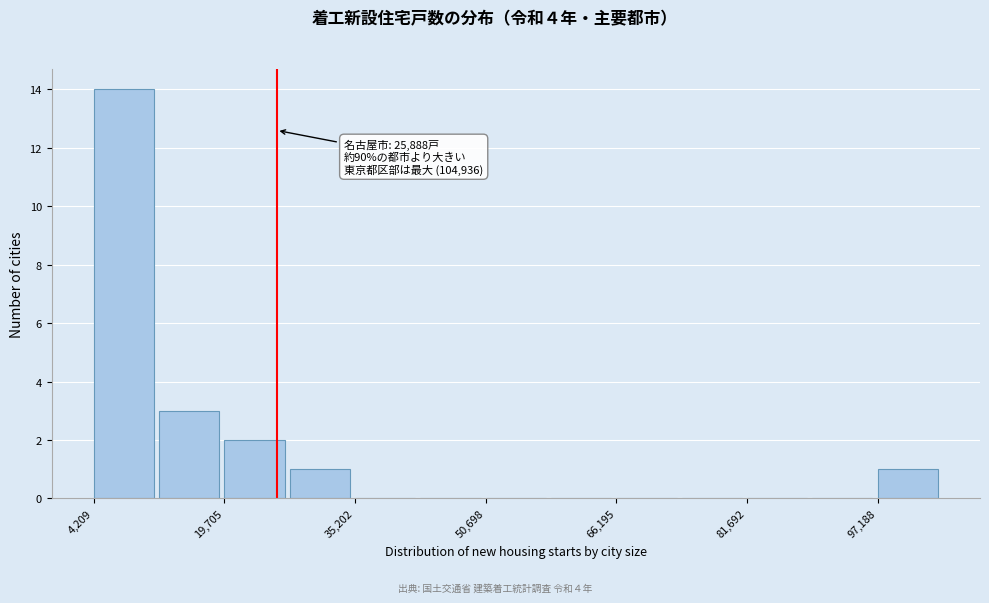

Read against the x-axis, roughly where is the centre of the tallest bar?

8000